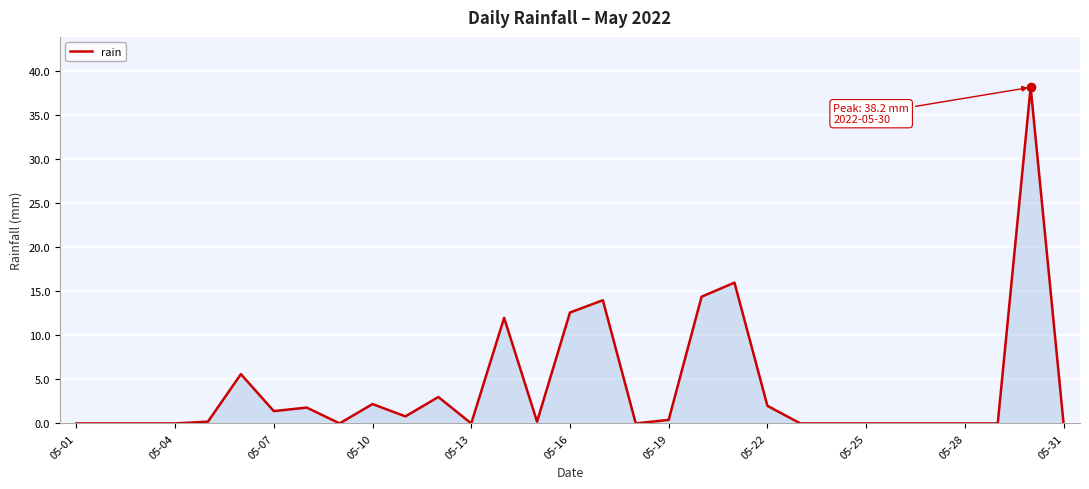

Reading left to right, list all the values displayed in this chart.

0.0	0.0	0.0	0.0	0.2	5.6	1.4	1.8	0.0	2.2	0.8	3.0	0.0	12.0	0.2	12.6	14.0	0.0	0.4	14.4	16.0	2.0	0.0	0.0	0.0	0.0	0.0	0.0	0.0	38.2	0.0